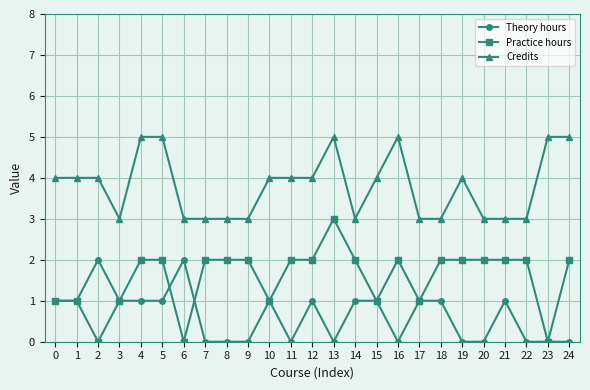

Which series changed the most between 5 and 17?

Credits